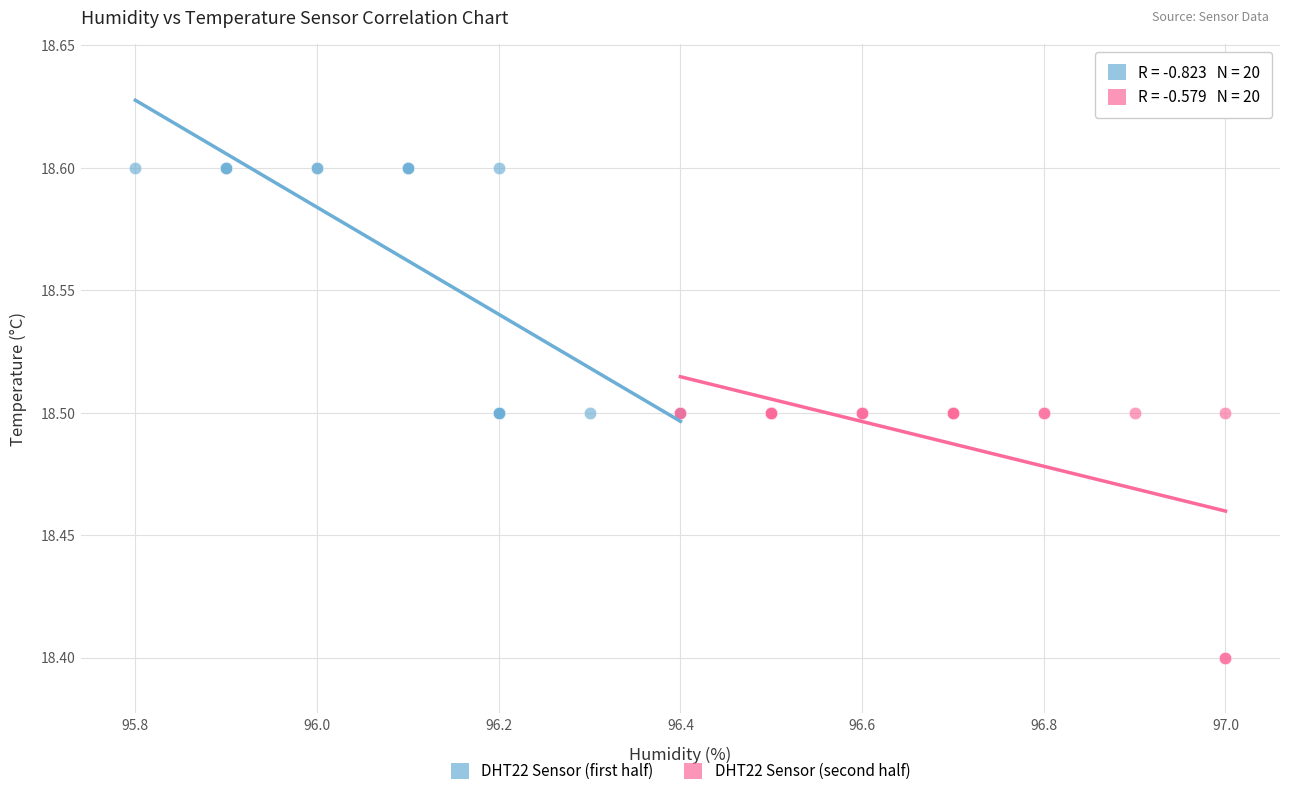

Which series contains the lowest Y value?

DHT22 Sensor (second half)